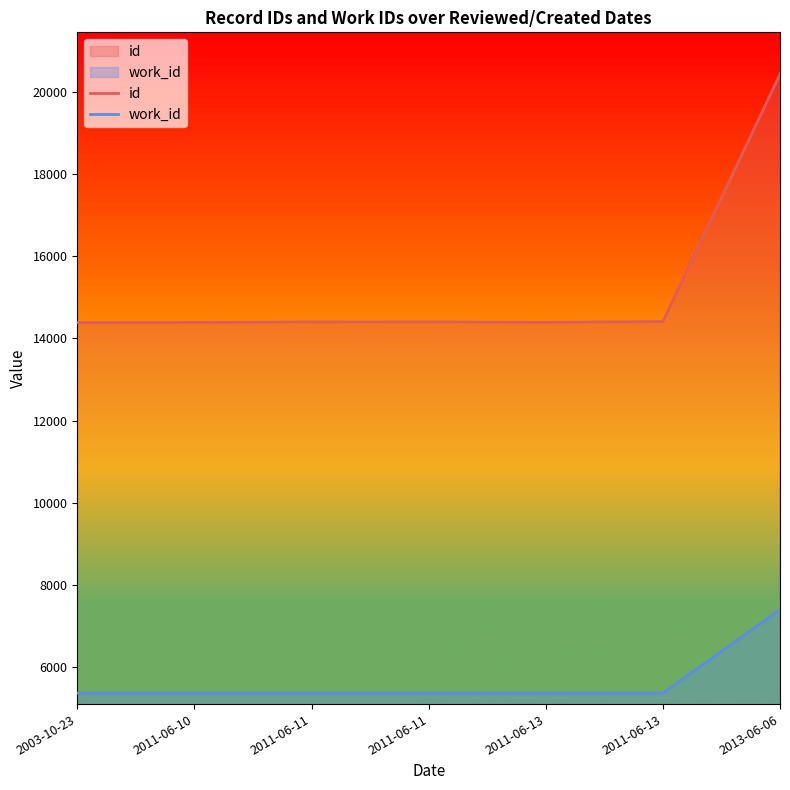

Reading right to left, extract all data points from this chart.

id: 2013-06-06=20431	2011-06-13=14412	2011-06-13=14391	2011-06-11=14402	2011-06-11=14401	2011-06-10=14389	2003-10-23=14385
work_id: 2013-06-06=7401	2011-06-13=5366	2011-06-13=5366	2011-06-11=5366	2011-06-11=5366	2011-06-10=5366	2003-10-23=5366